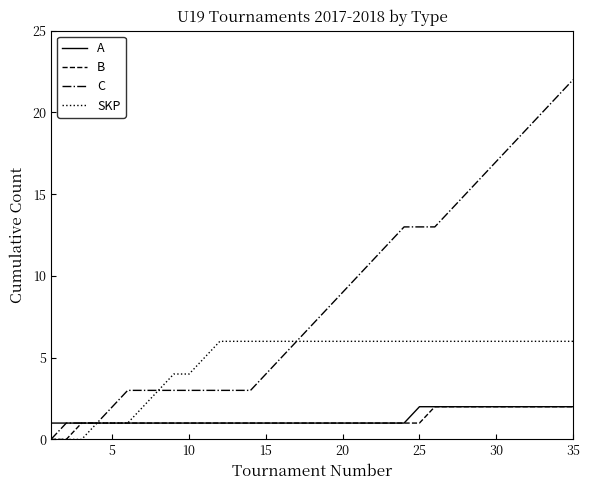

What is the maximum value for C?

22